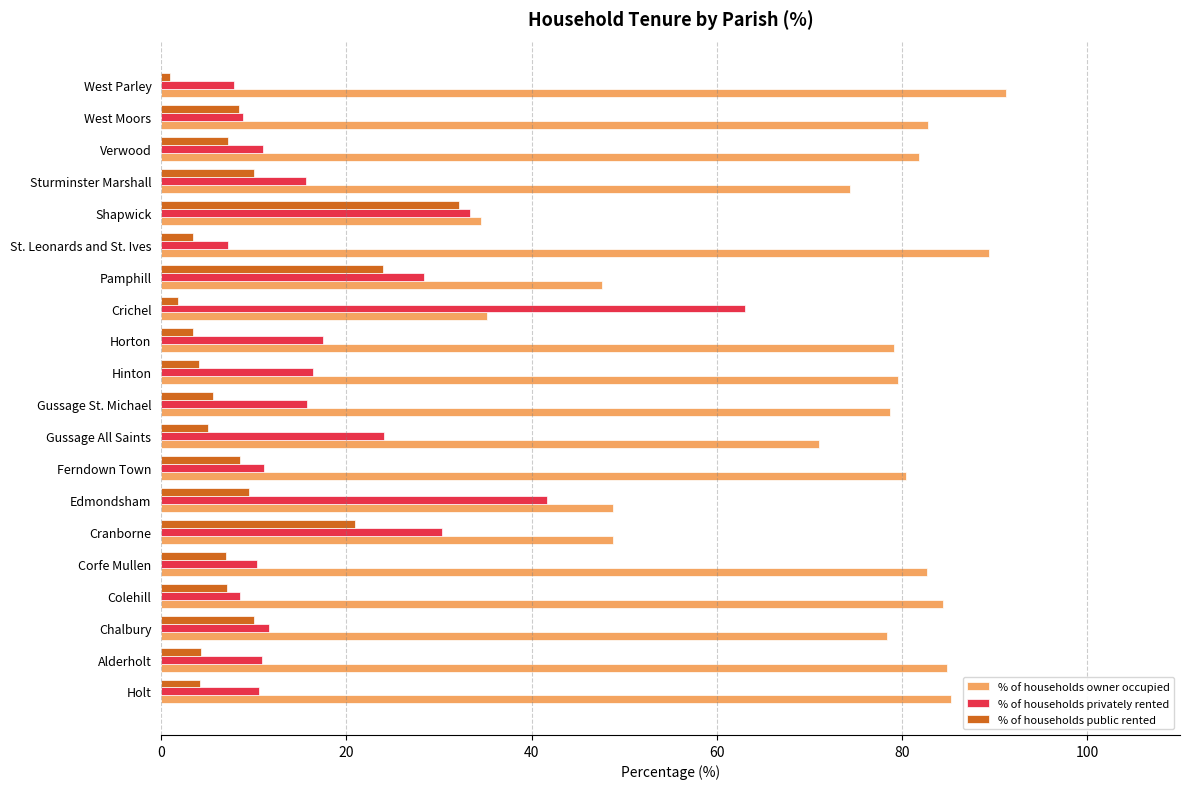

What is the greatest value displayed?

91.2